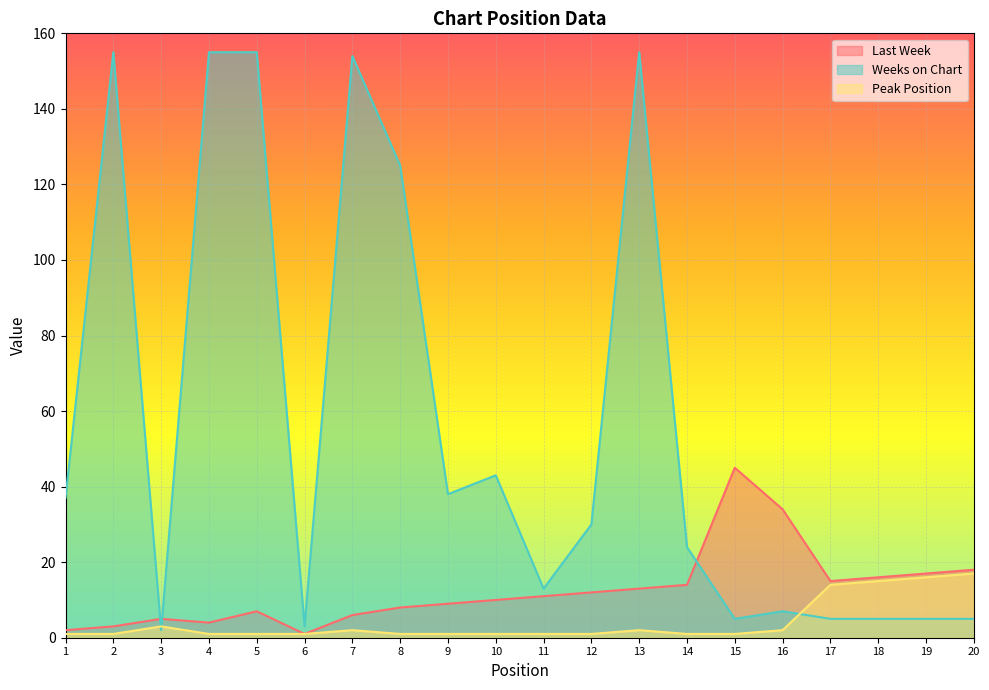

True or false: Last Week and Weeks on Chart intersect in this chart.

True